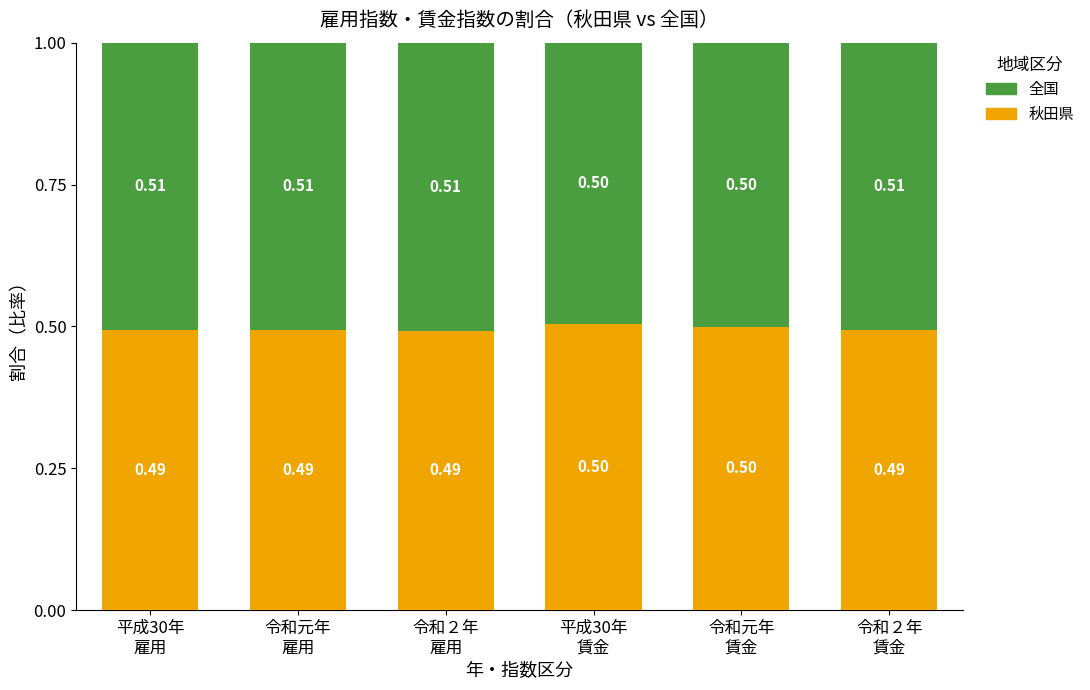

The 秋田県 series shows 0.5 at 令和元年
賃金. True or false?

True